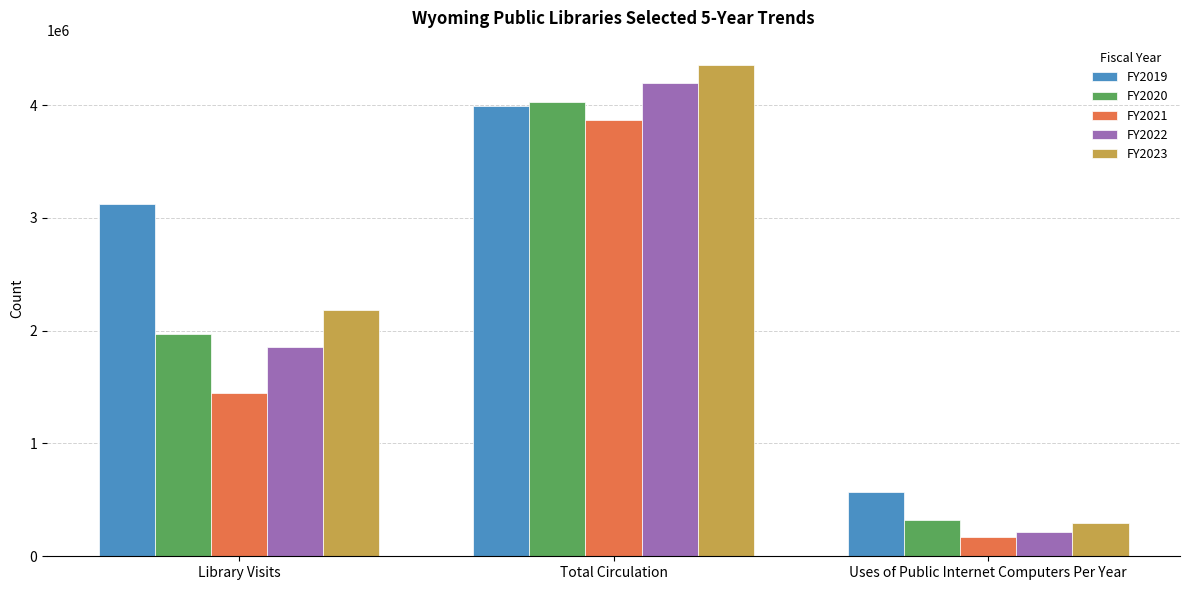

What is the label of the 3rd bar from the right?

Library Visits